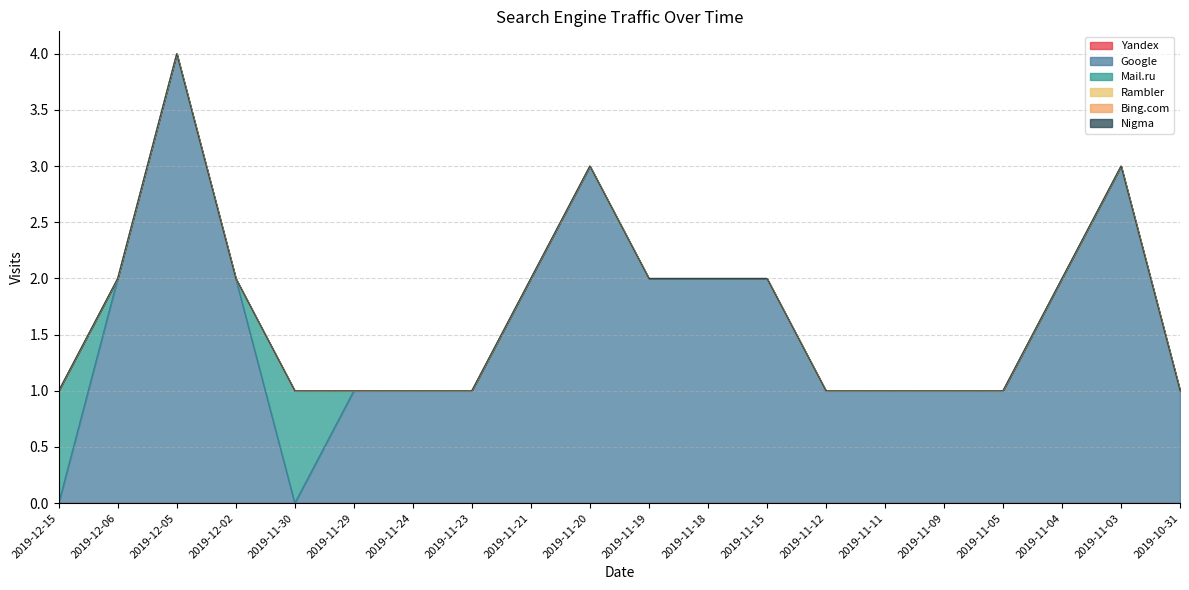

How many data points does each series have?

20